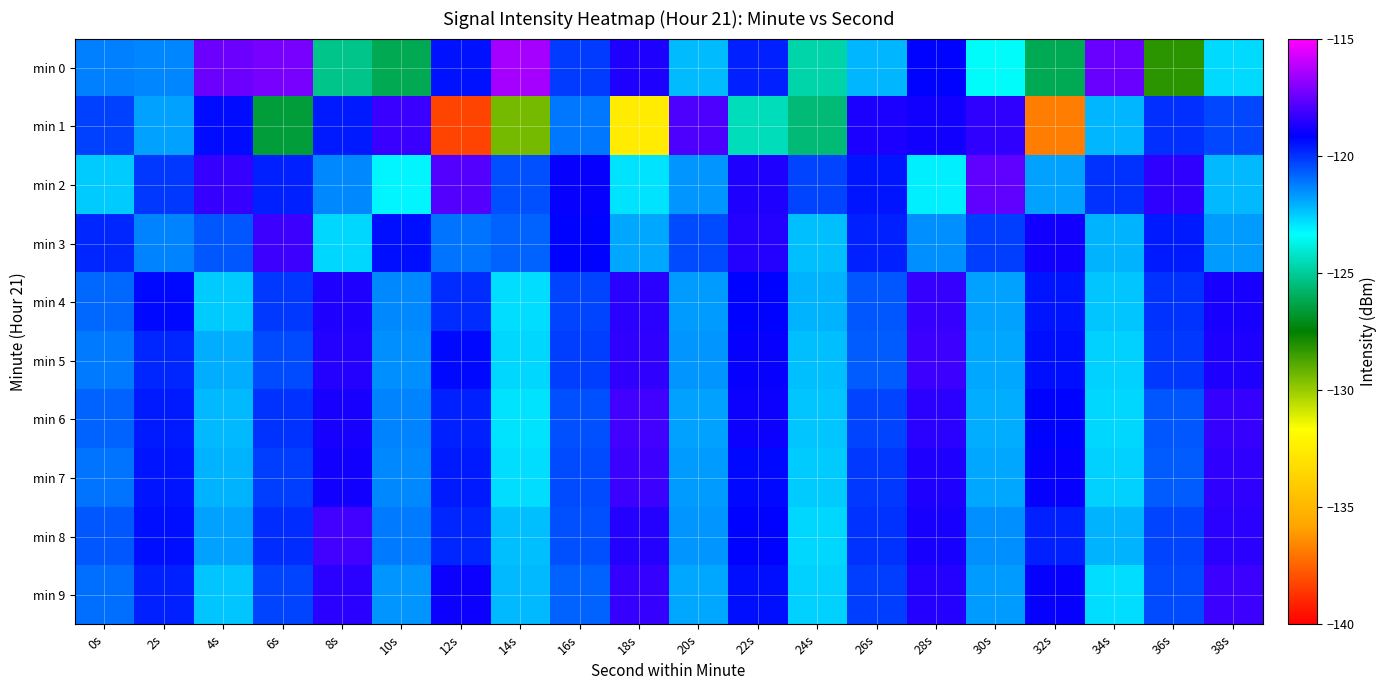

What is the total value across all series at 2s?

-1201.9